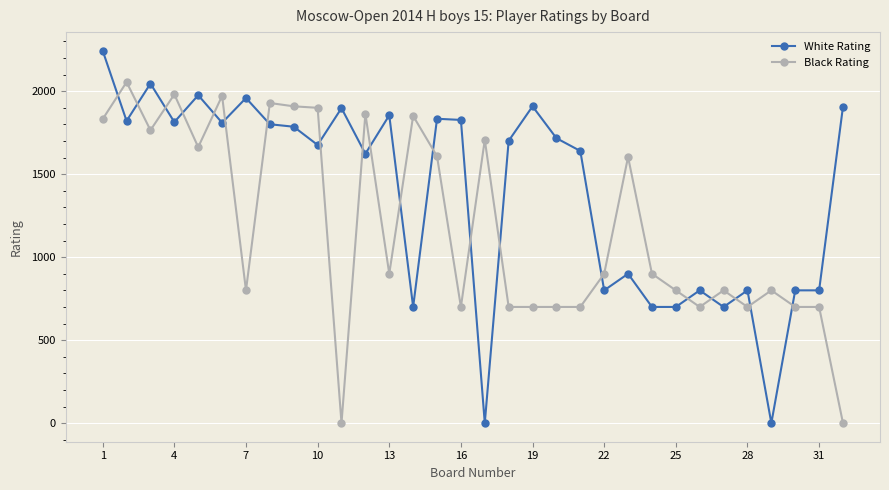

How many intersections are there between White Rating and Black Rating?

20